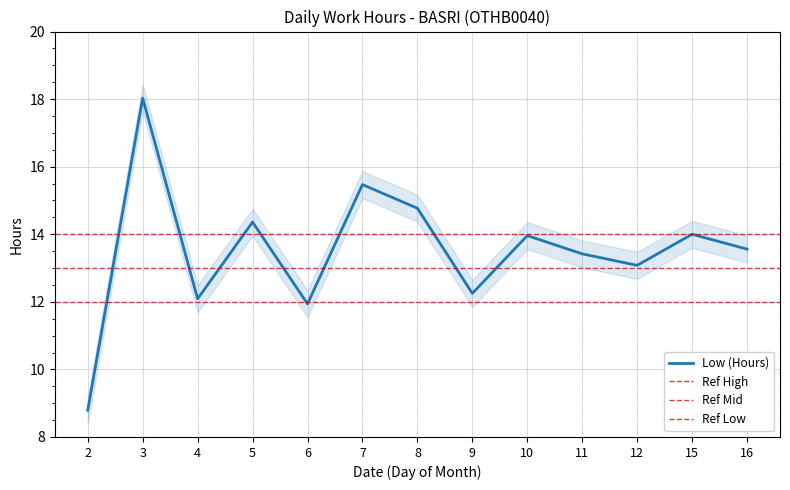

At which label does the data first exceed 13?

3